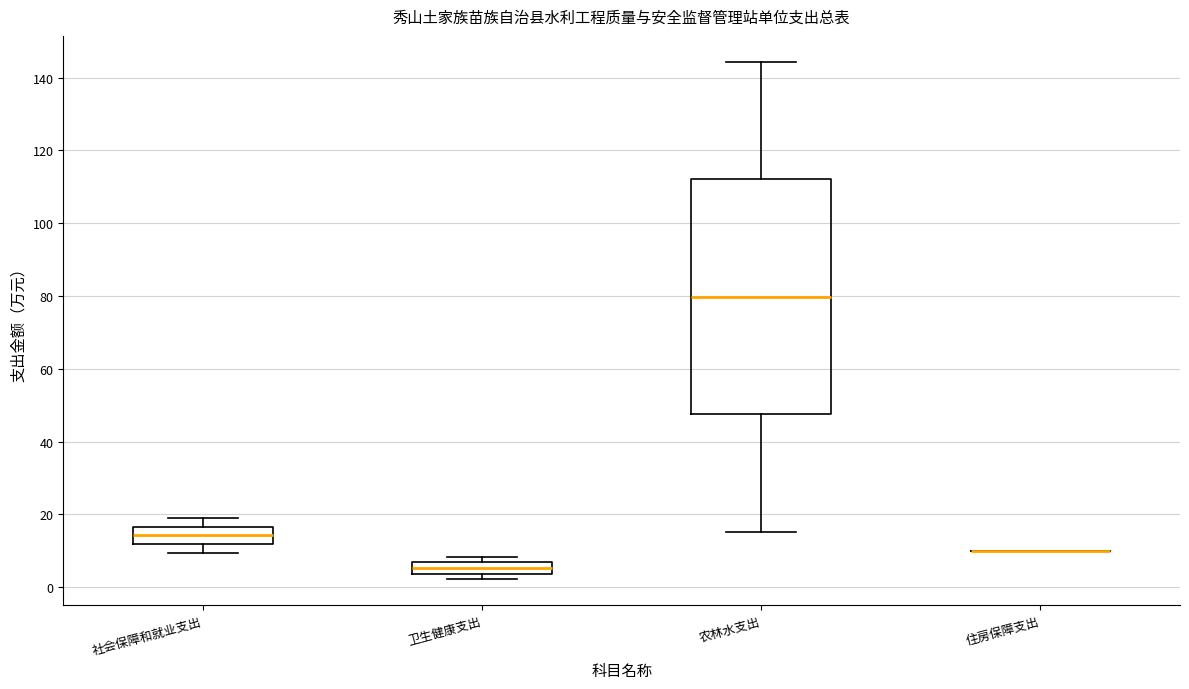

Comparing the boxes themselves (not the whiskers), which one is the tallest?

农林水支出